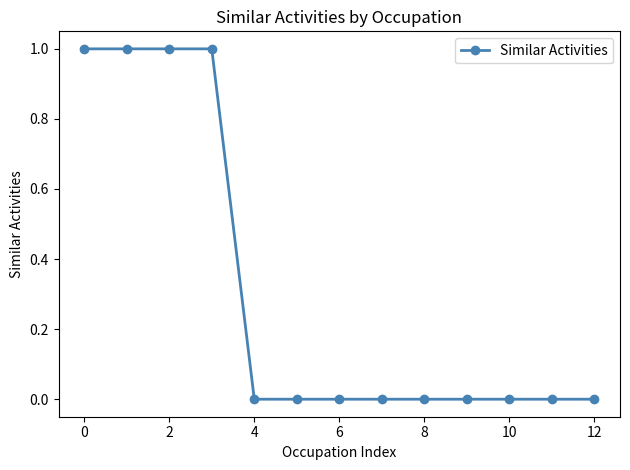

Reading left to right, list all the values displayed in this chart.

1	1	1	1	0	0	0	0	0	0	0	0	0